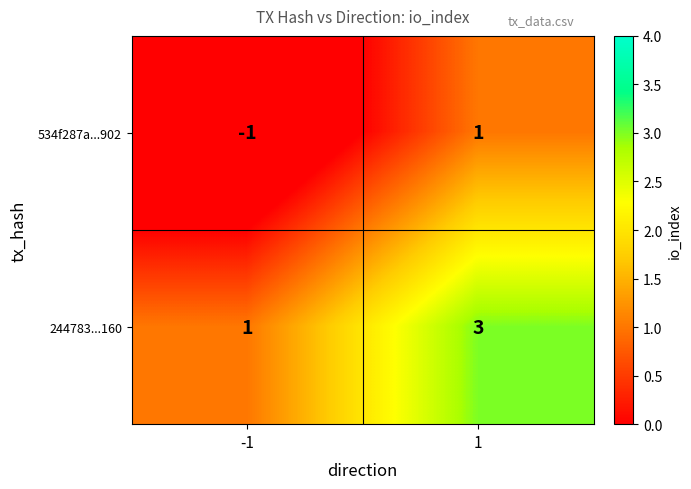

Which series has the largest total across all categories?

244783...160